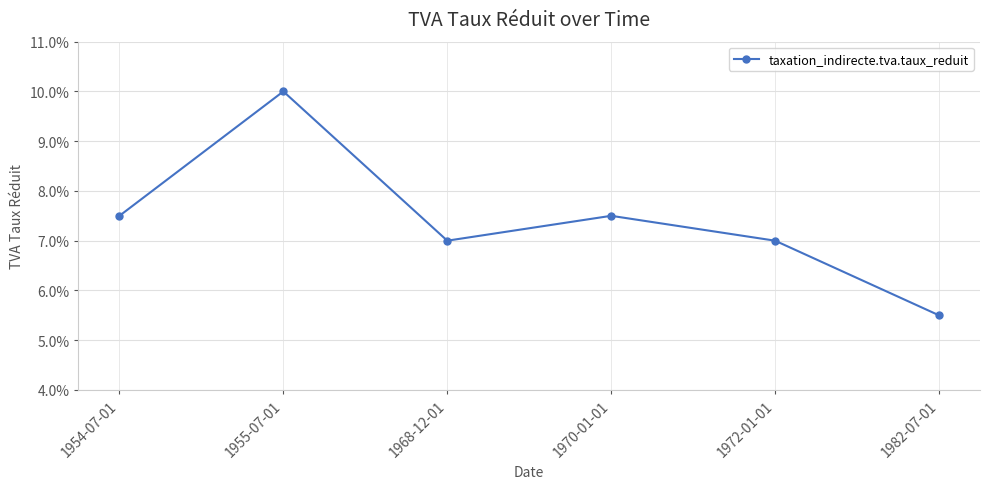

At which label is the value closest to 0?

1982-07-01